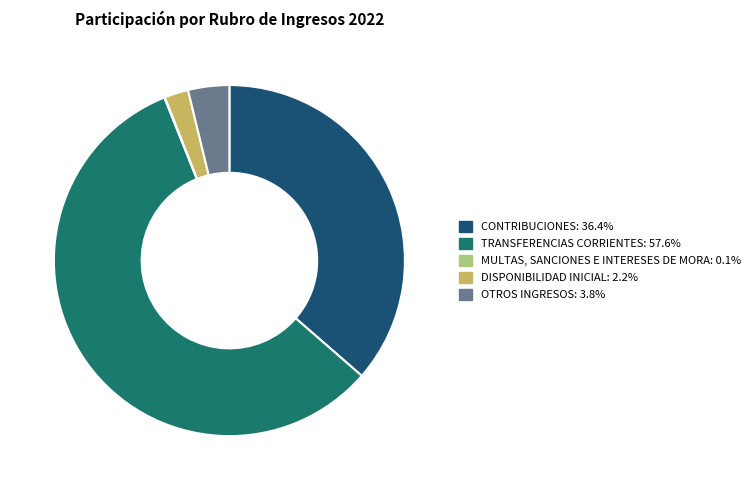

Approximately how many times larger is the value at TRANSFERENCIAS CORRIENTES: 57.6% compared to DISPONIBILIDAD INICIAL: 2.2%?

26.2